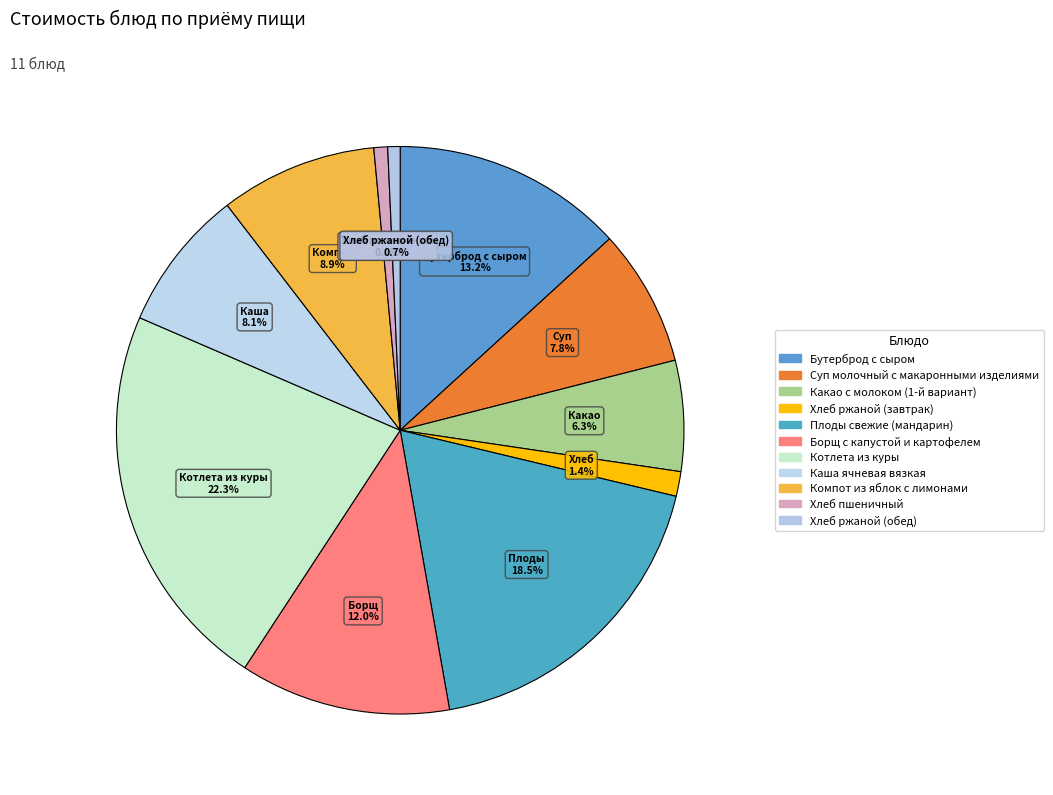

What percentage is the Котлета из куры slice, to the nearest percent?

22%